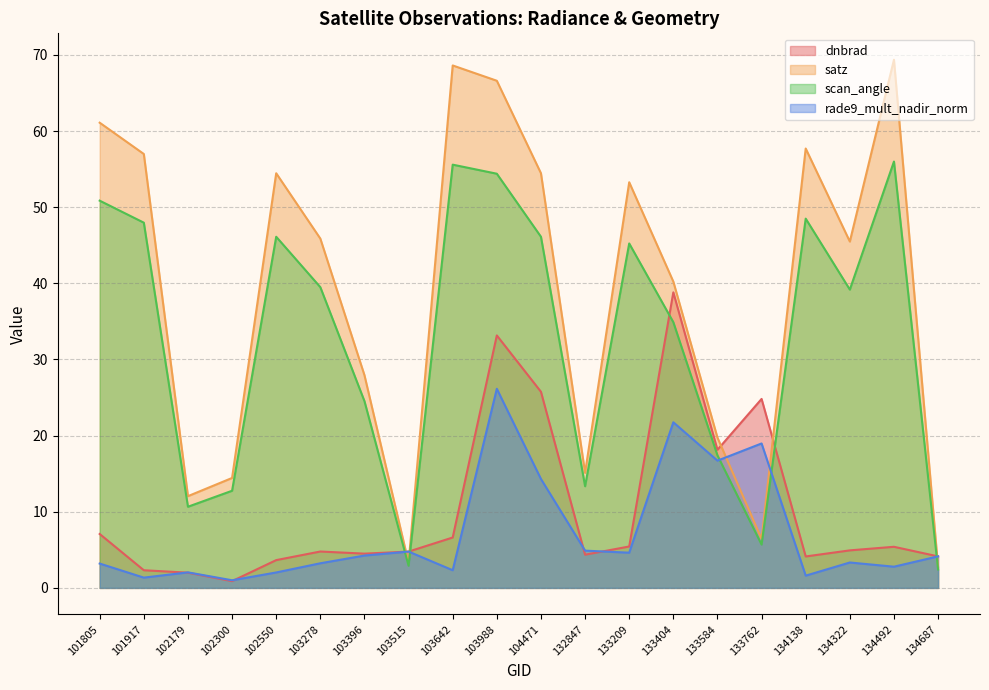

Rank the categories by rade9_mult_nadir_norm value from highest to lowest.

103988, 133404, 133762, 133584, 104471, 132847, 103515, 133209, 103396, 134687, 134322, 103278, 101805, 134492, 103642, 102179, 102550, 134138, 101917, 102300